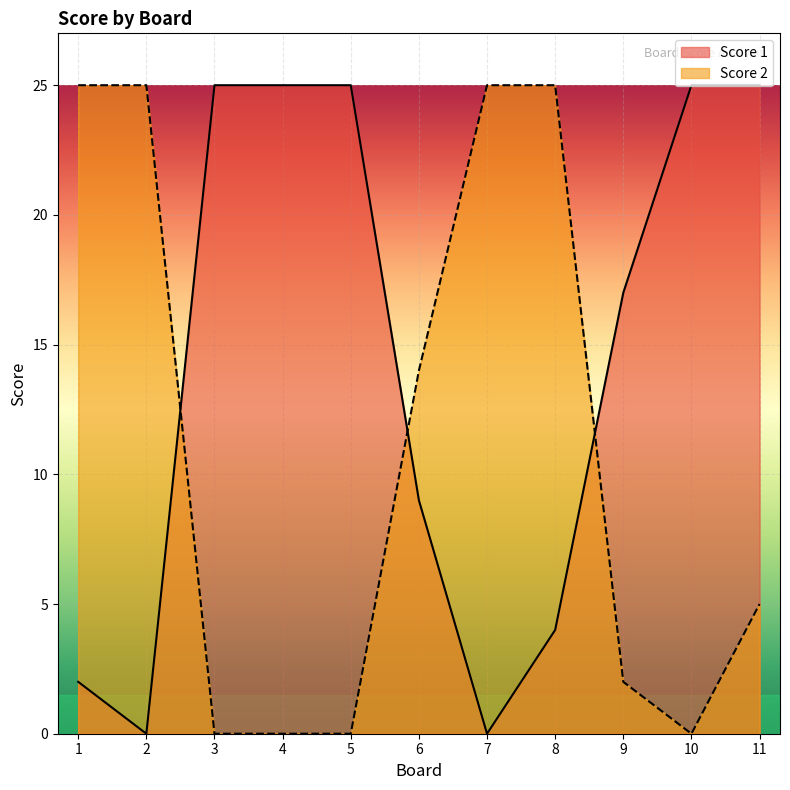

List the labels in order of Score 2 value, smallest first.

3, 4, 5, 10, 9, 11, 6, 1, 2, 7, 8